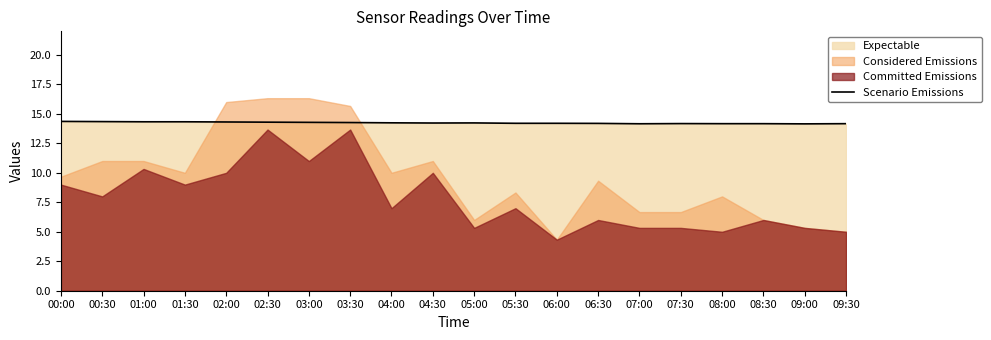

What position from the right is 09:30?

1